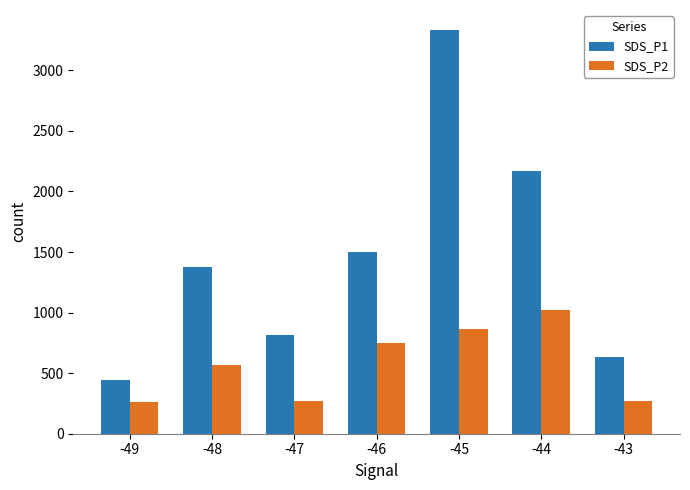

How many distinct data groups are displayed?

2